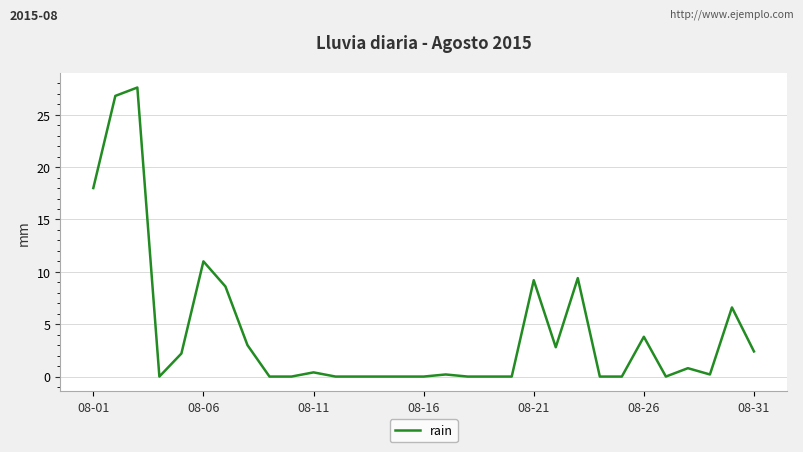

What is the average value?

4.3